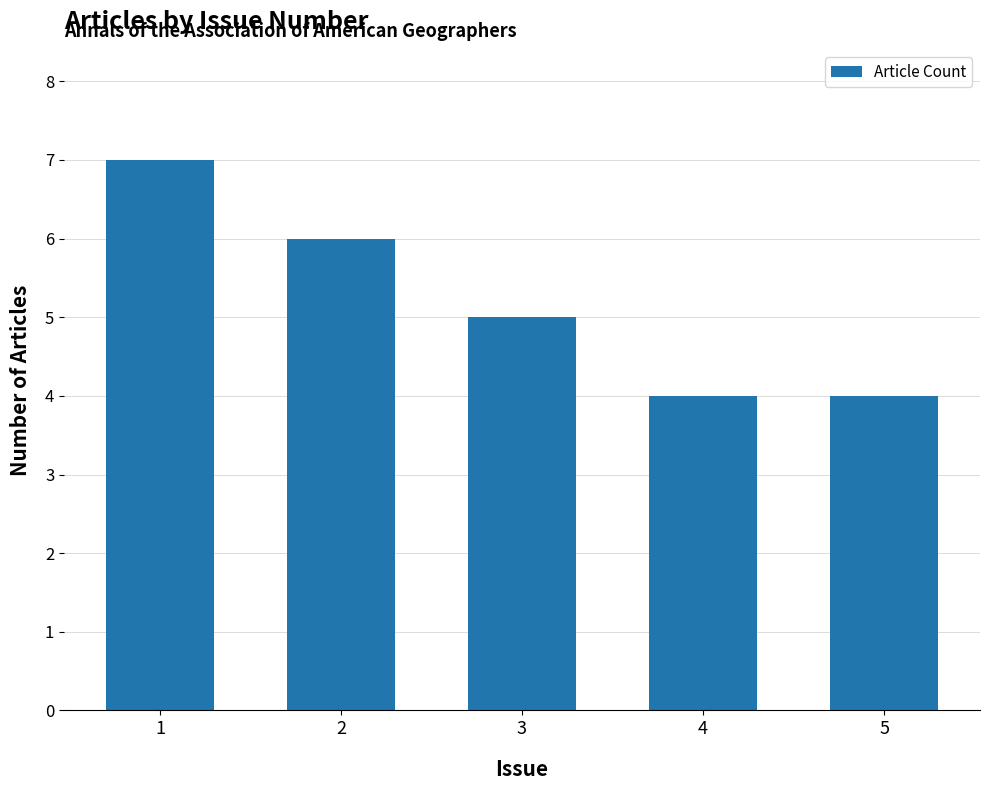

What is the smallest value displayed?

4